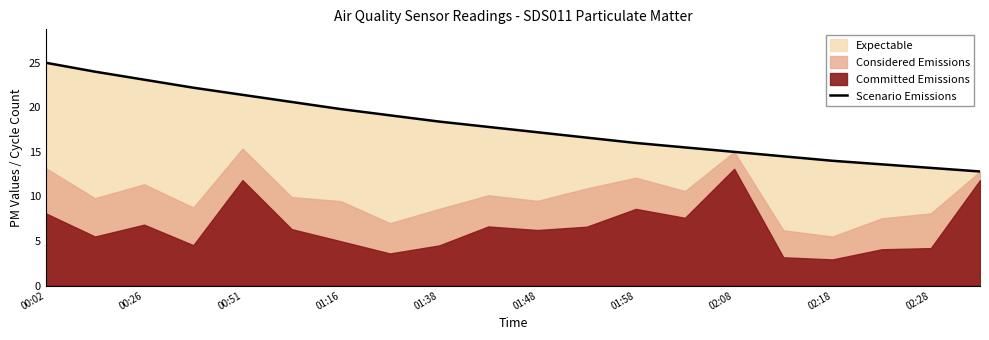

How many categories are shown in the chart?

20